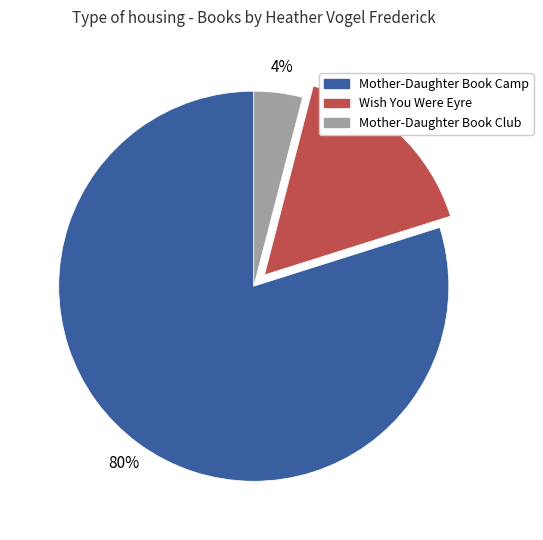

To the nearest percent, what is the average slice percentage?

33%